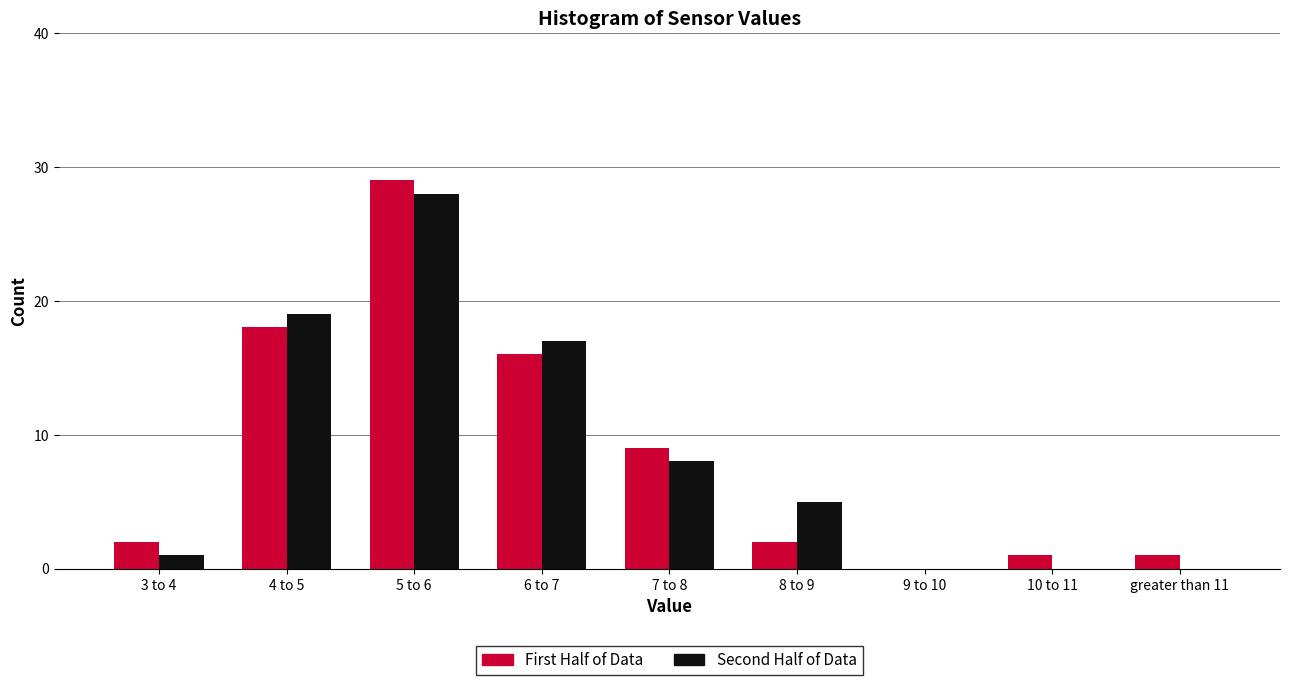

Reading right to left, list all the values displayed in this chart.

First Half of Data: greater than 11=1	10 to 11=1	9 to 10=0	8 to 9=2	7 to 8=9	6 to 7=16	5 to 6=29	4 to 5=18	3 to 4=2
Second Half of Data: greater than 11=0	10 to 11=0	9 to 10=0	8 to 9=5	7 to 8=8	6 to 7=17	5 to 6=28	4 to 5=19	3 to 4=1